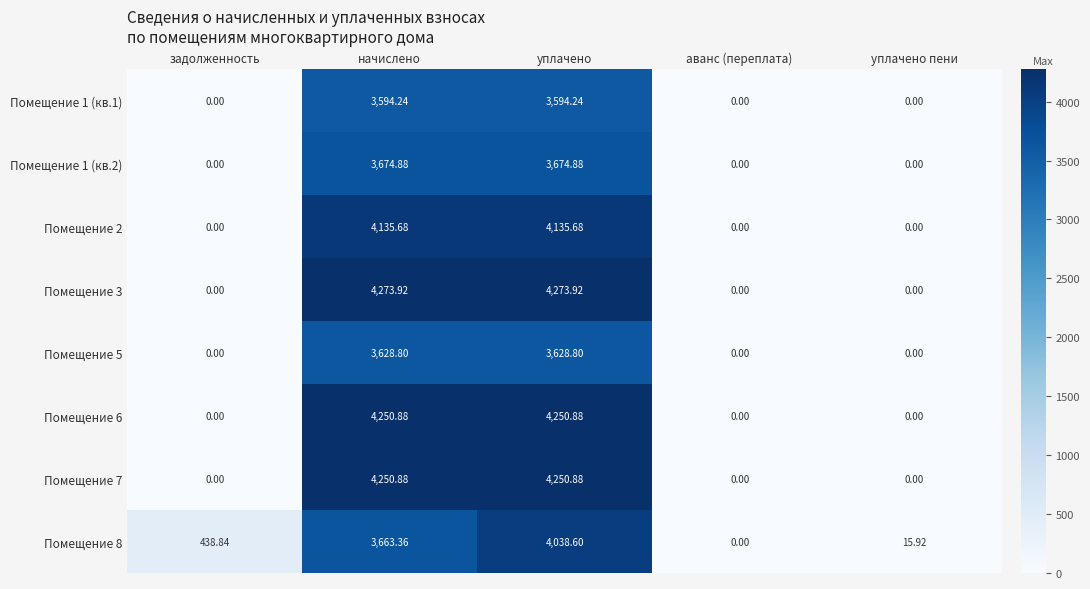

Is the value of Помещение 7 at аванс (переплата) greater than the value of Помещение 6 at начислено?

No